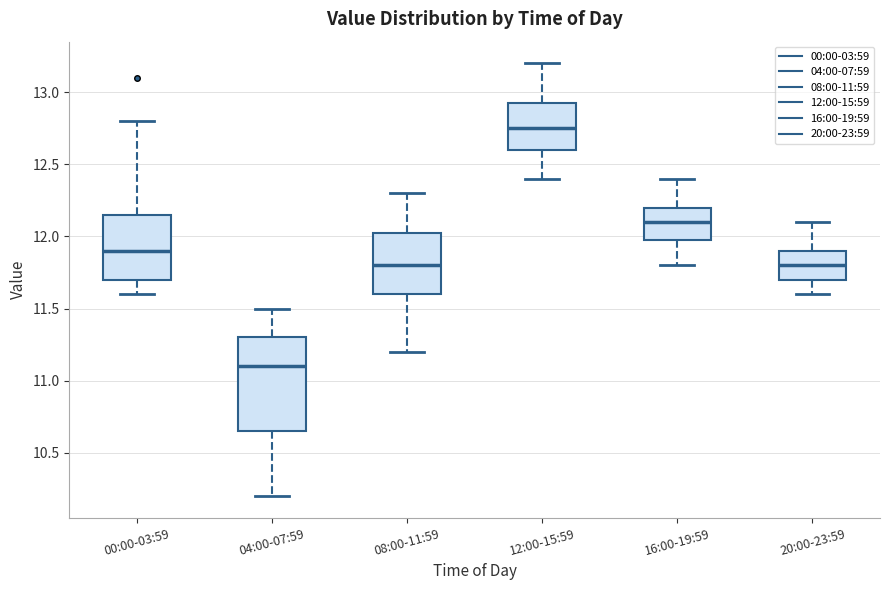

Where does the median line of the box for 16:00-19:59 sit on the y-axis? The values are not printed on the chart, so give them approximately, as read against the axis.

12.10